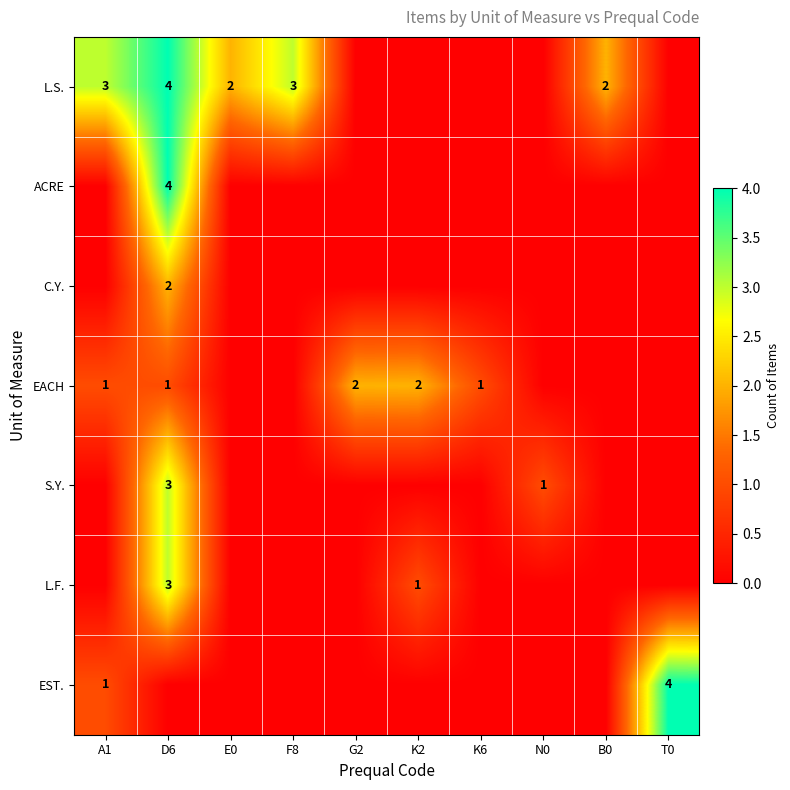

True or false: L.S. has a value of 1 at E0.

False